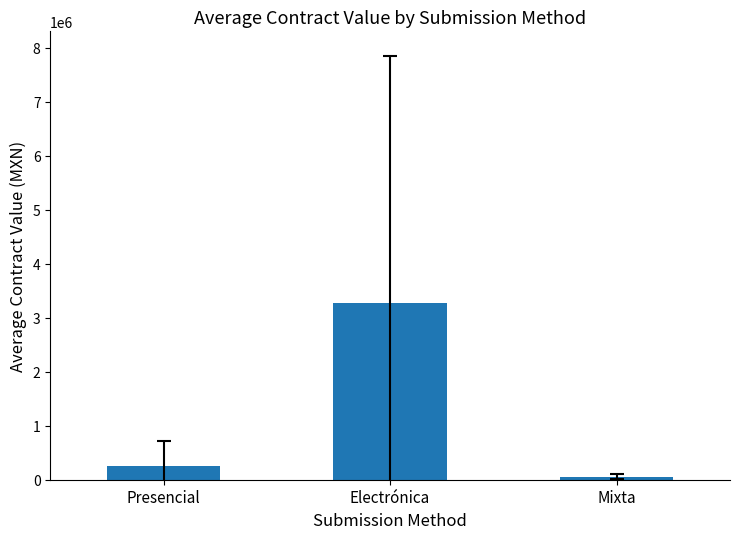

What is the greatest value displayed?

3277173.8